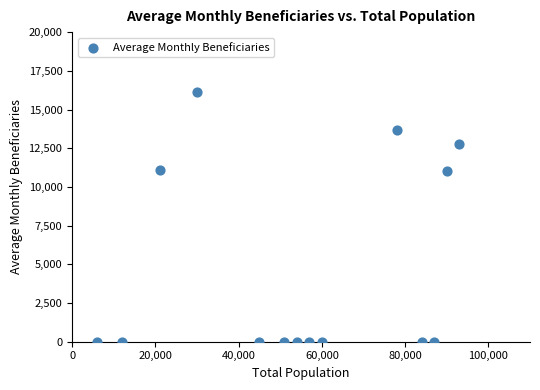

What is the range of X values (max minus min)?

87000.0